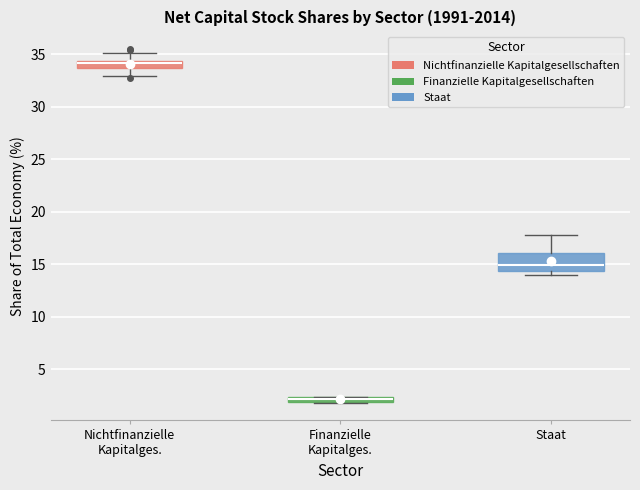

Where is the lower edge of the box for Finanzielle Kapitalges. on the y-axis? The values are not printed on the chart, so give them approximately, as read against the axis.

2.0